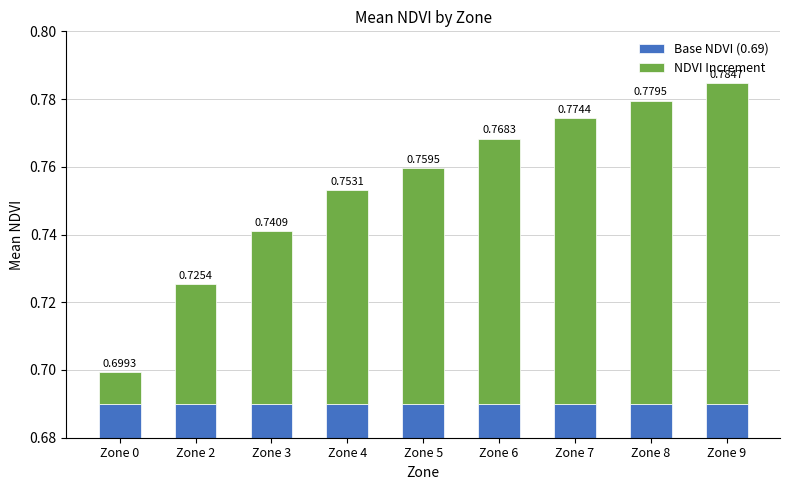

What are all the series names shown in the legend?

Base NDVI (0.69), NDVI Increment